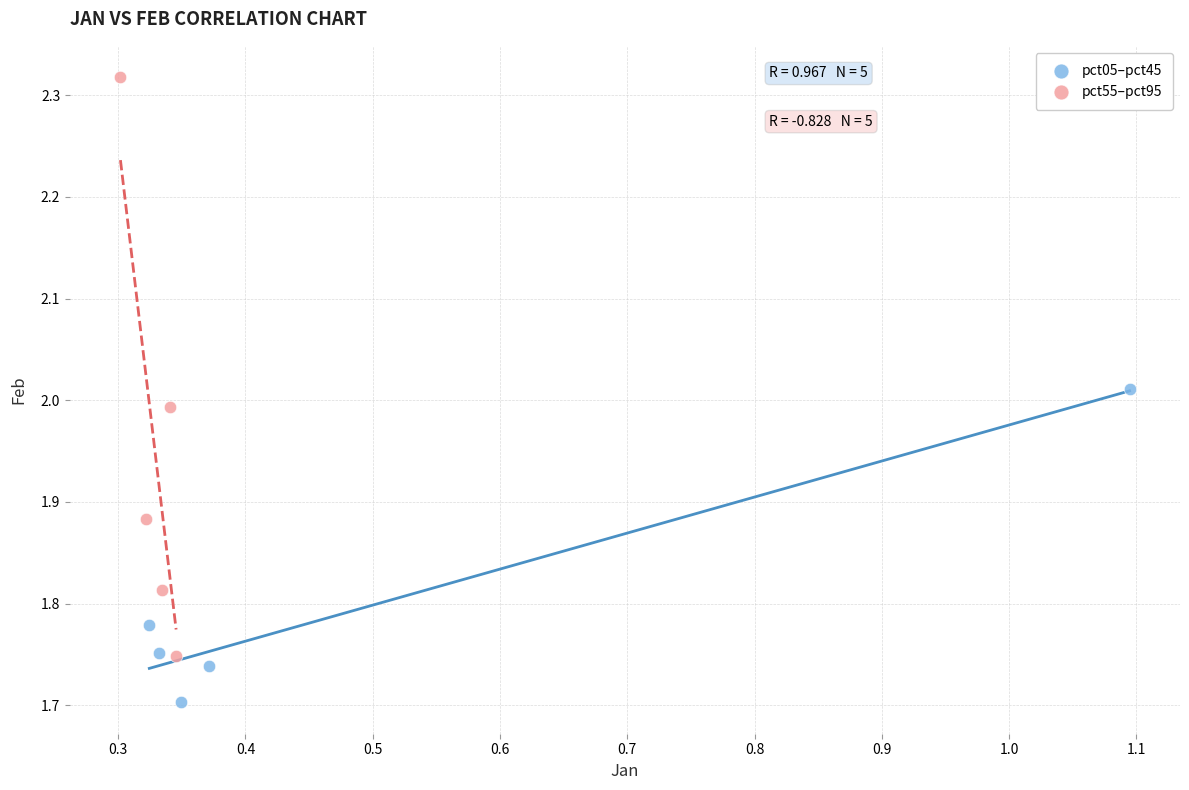

Which series contains the highest Y value?

pct55–pct95